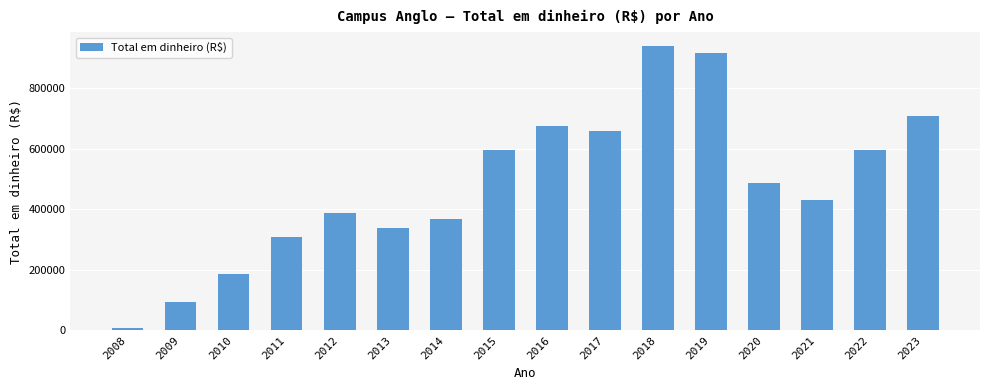

How many series are shown in this chart?

1